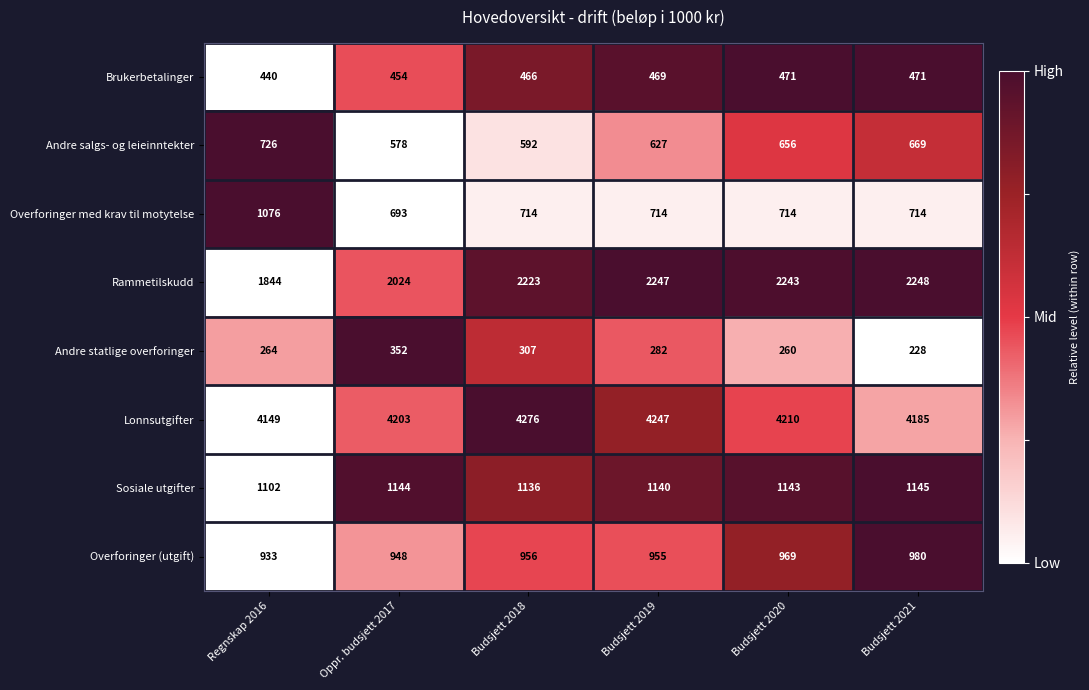

True or false: Rammetilskudd has a value of 491 at Budsjett 2020.

False